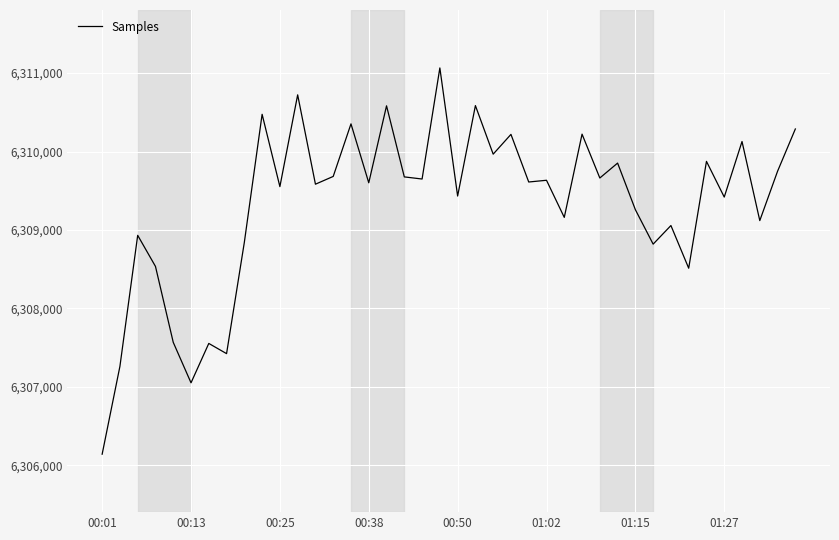

What is the smallest value displayed?

6306142